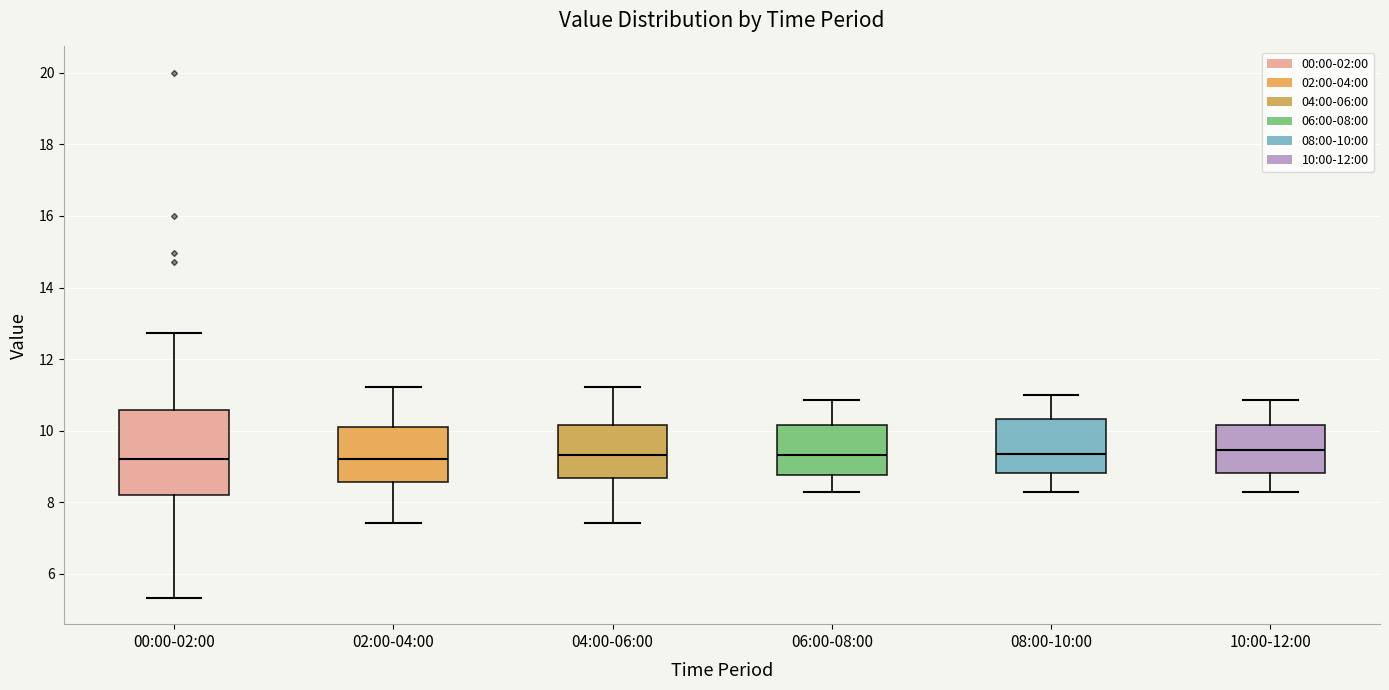

Where does the upper whisker of the box for 00:00-02:00 end on the y-axis? The values are not printed on the chart, so give them approximately, as read against the axis.

12.8